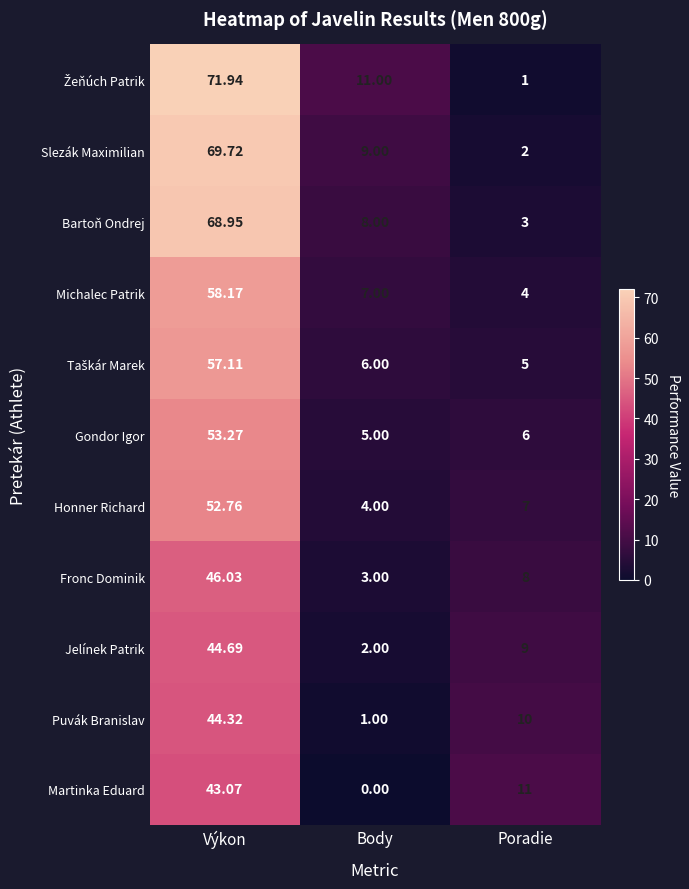

At which category is the sum across all series the highest?

Výkon